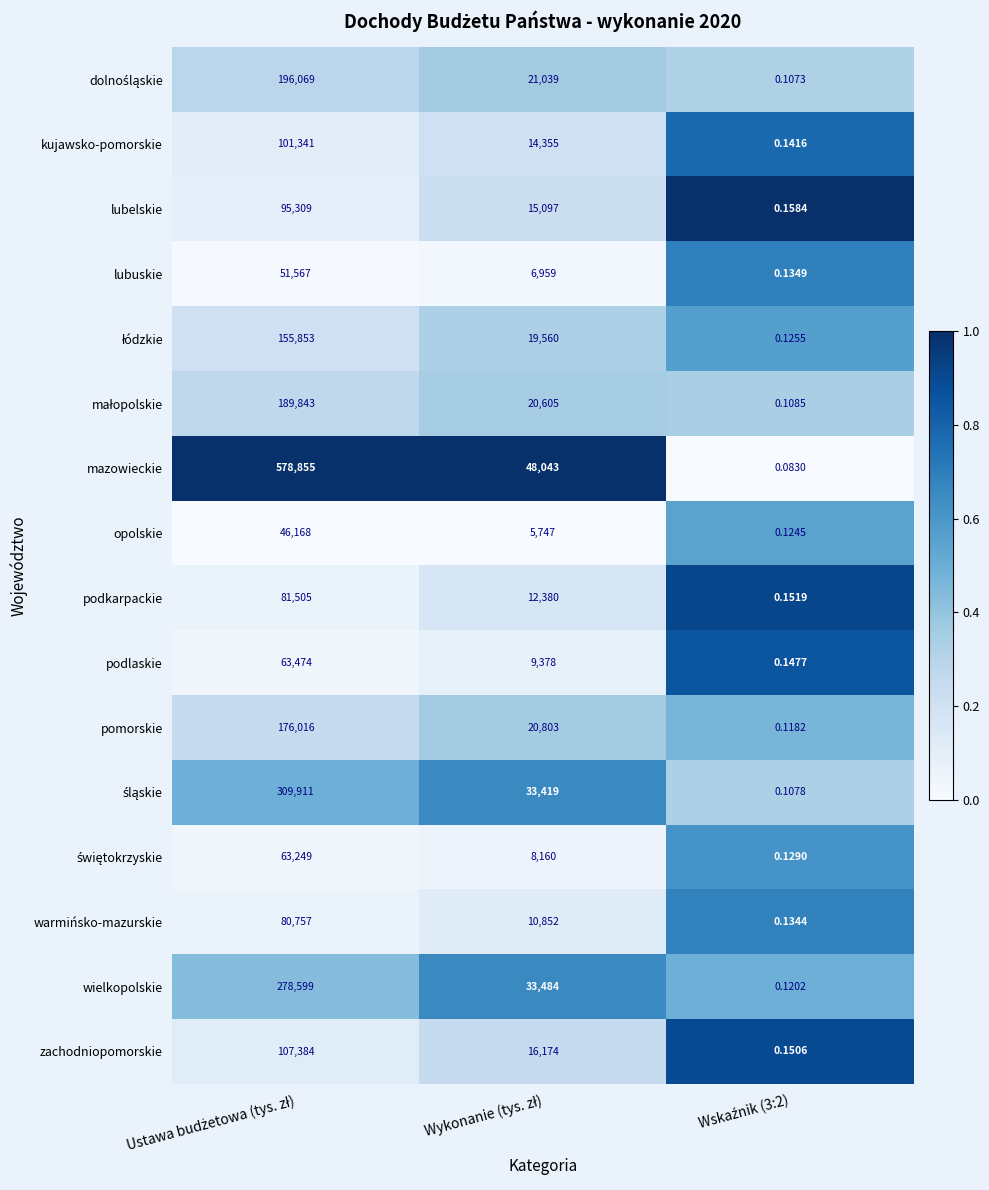

Which series has the largest range (max minus min)?

mazowieckie